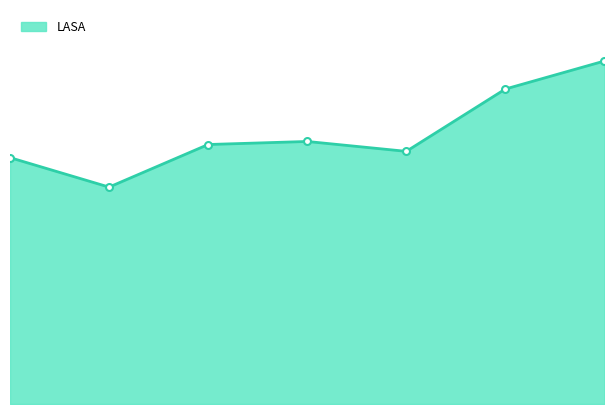

List the labels in order of value, smallest first.

1, 0, 4, 2, 3, 5, 6